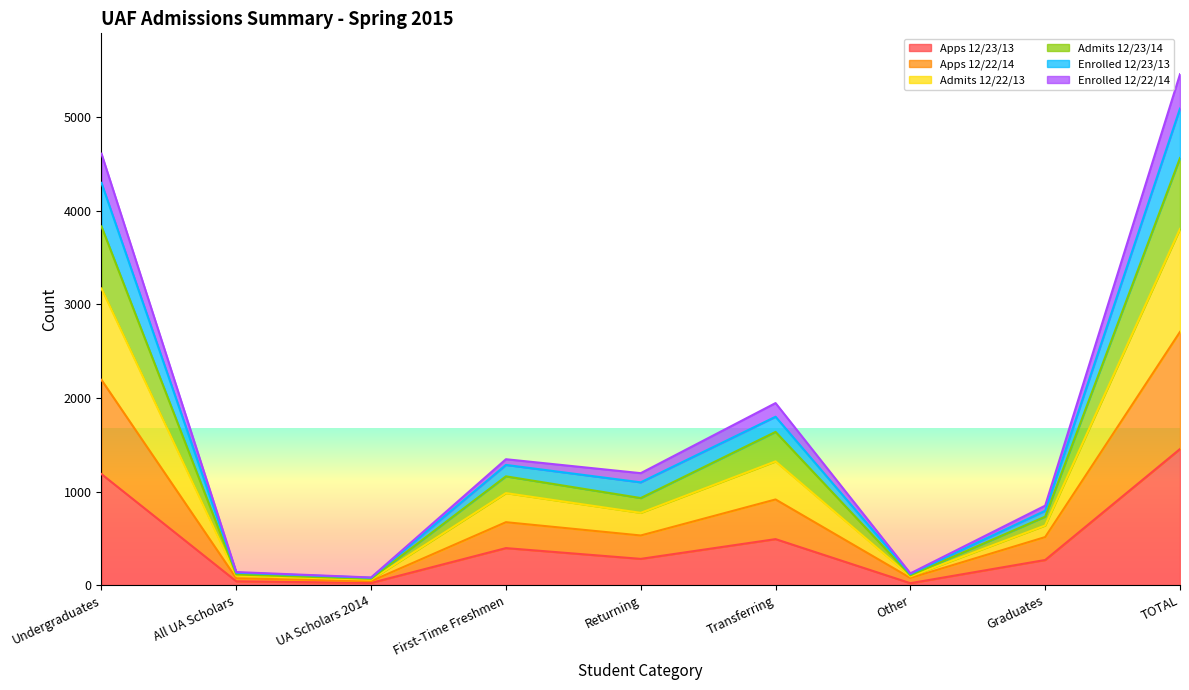

True or false: Enrolled 12/23/13 and Apps 12/22/14 cross at least once.

False